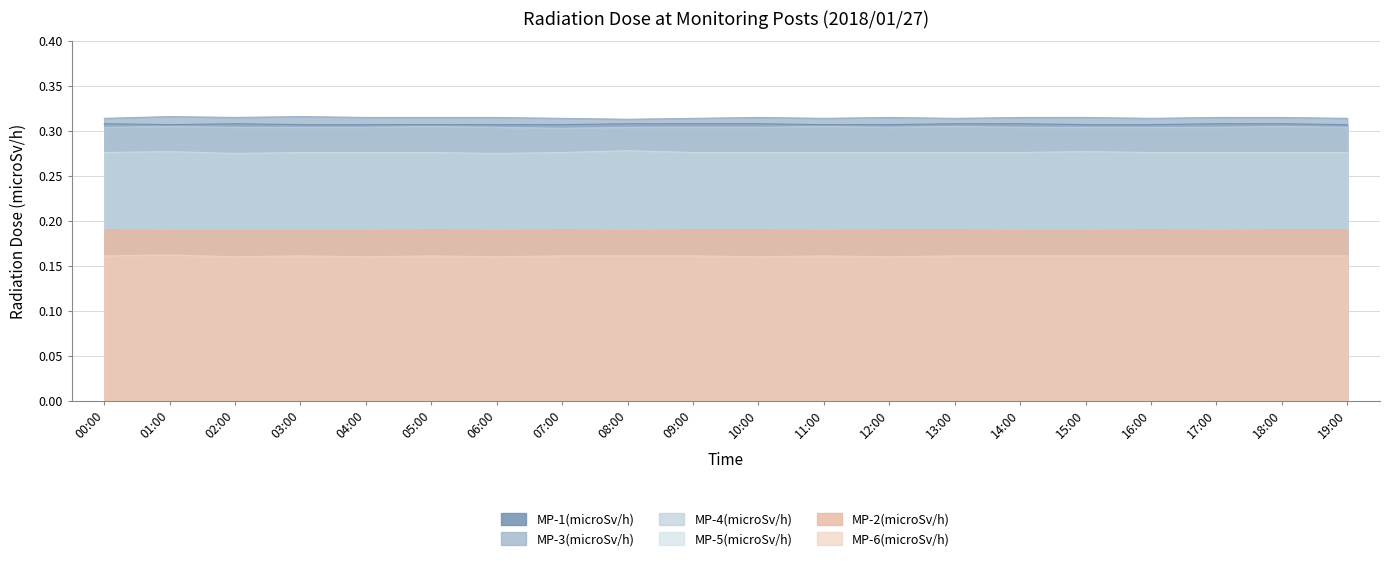

How many MP-3(microSv/h) values are between 0 and 1?

20